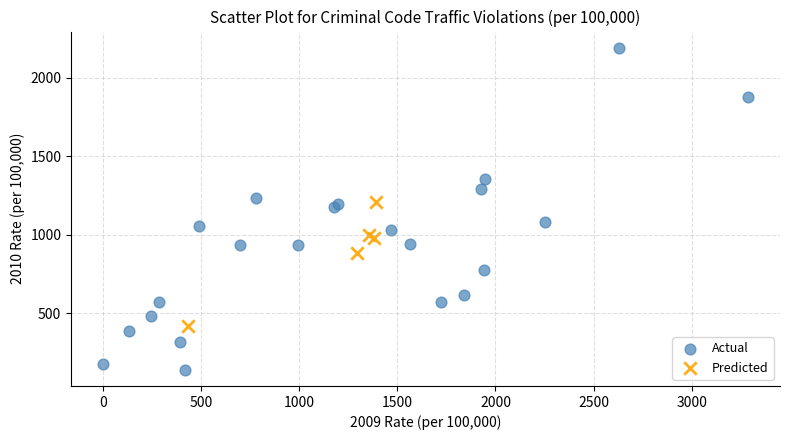

Which series reaches the maximum Y coordinate?

Actual